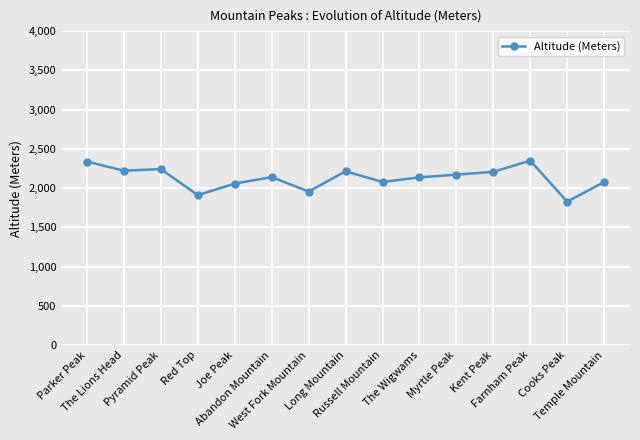

The chart shows a value of 2077 at Temple Mountain. True or false?

True